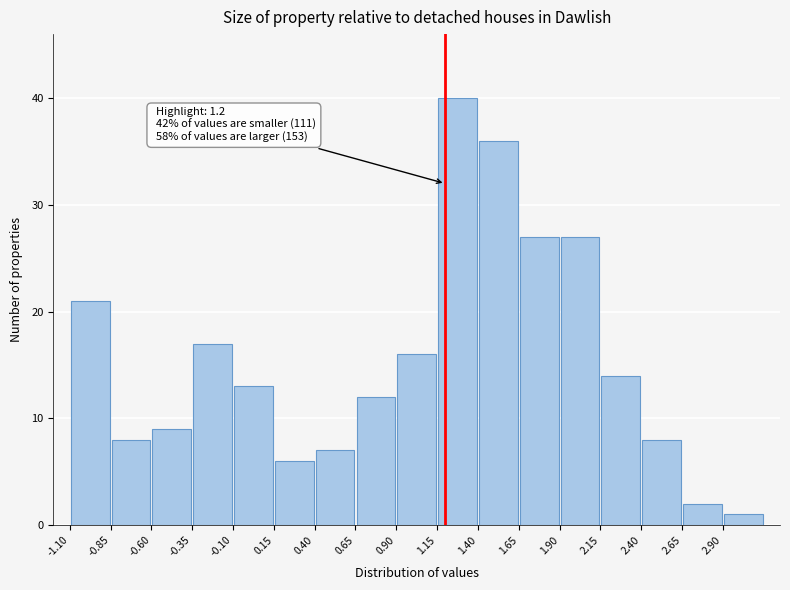

Over which range of the x-axis is the bar tallest?

1.15 to 1.40